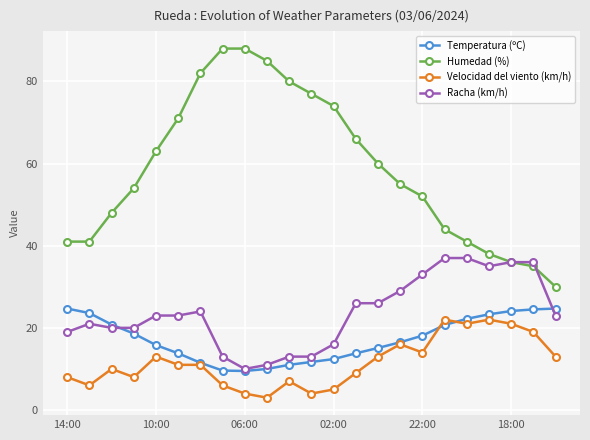

What is the lowest value of the Racha (km/h) series?

10.0